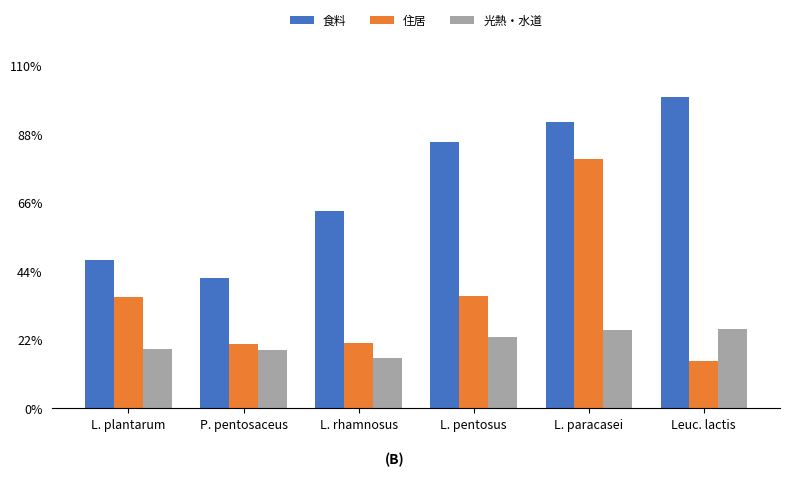

What position from the left is L. plantarum?

1